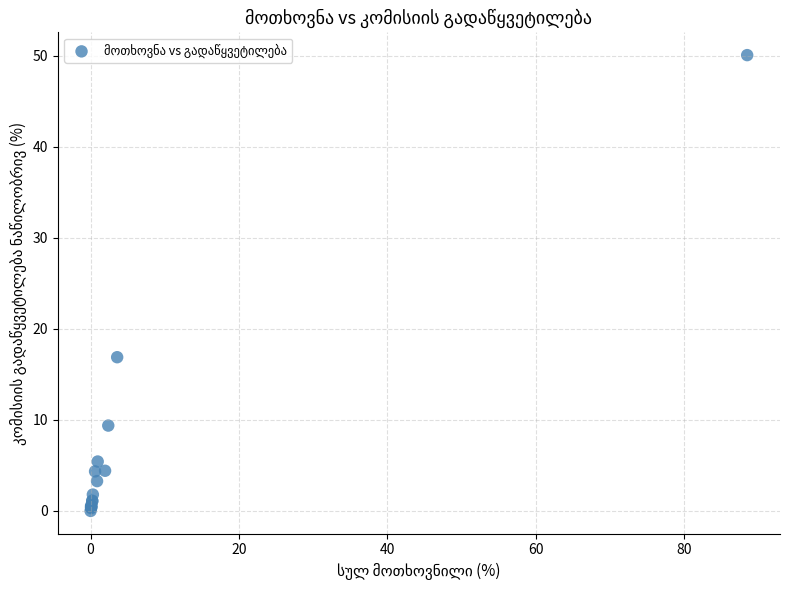

What Y value in the scatter plot is closest to 25?

16.9